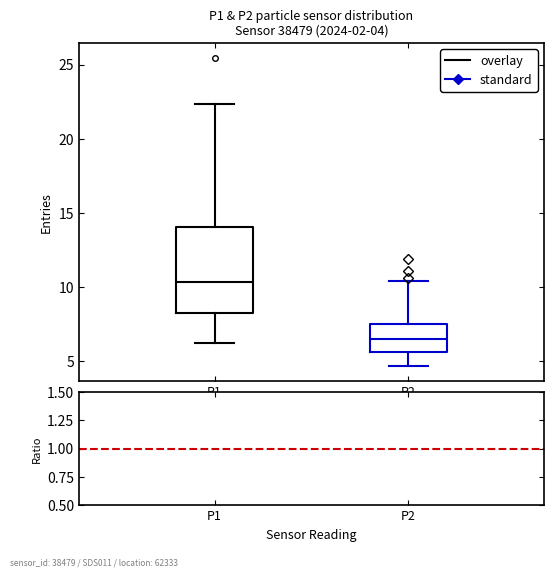

Which box is the tallest, from its lower edge to its upper edge?

P1